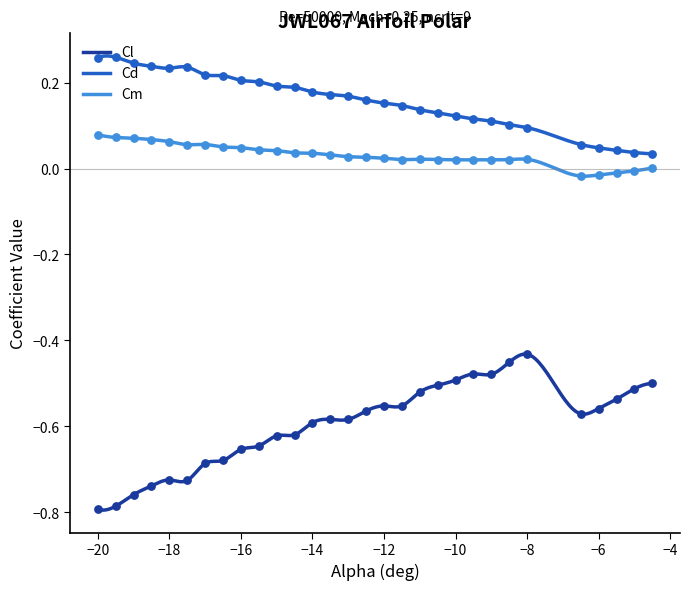

Which series has the largest total across all categories?

Cd